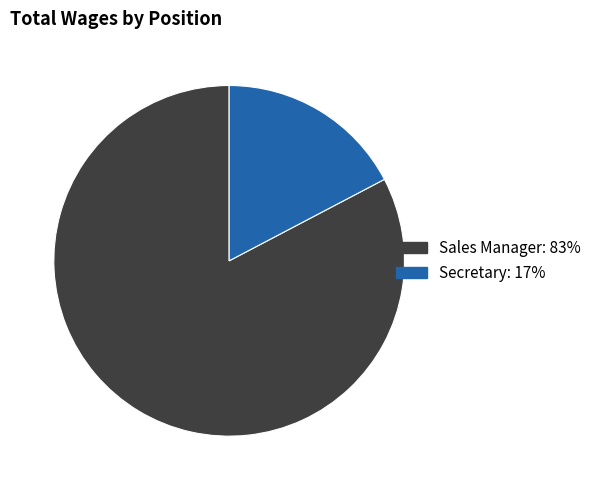

Combined, do Sales Manager and Secretary account for over 50%?

Yes